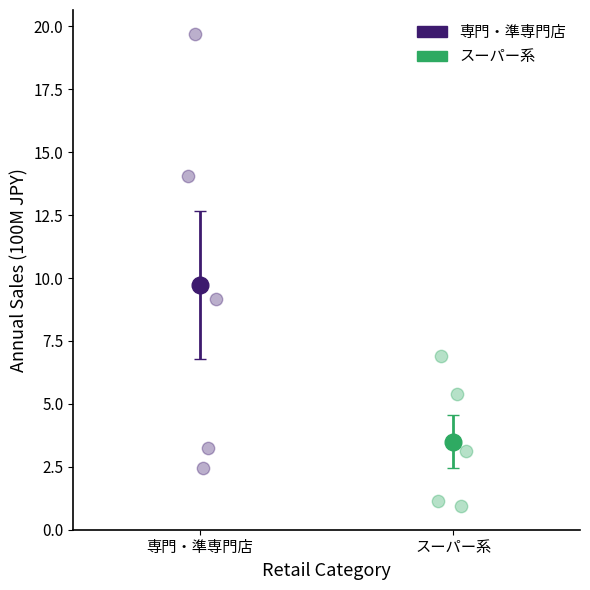

Which series has the largest Y range (max minus min)?

専門・準専門店